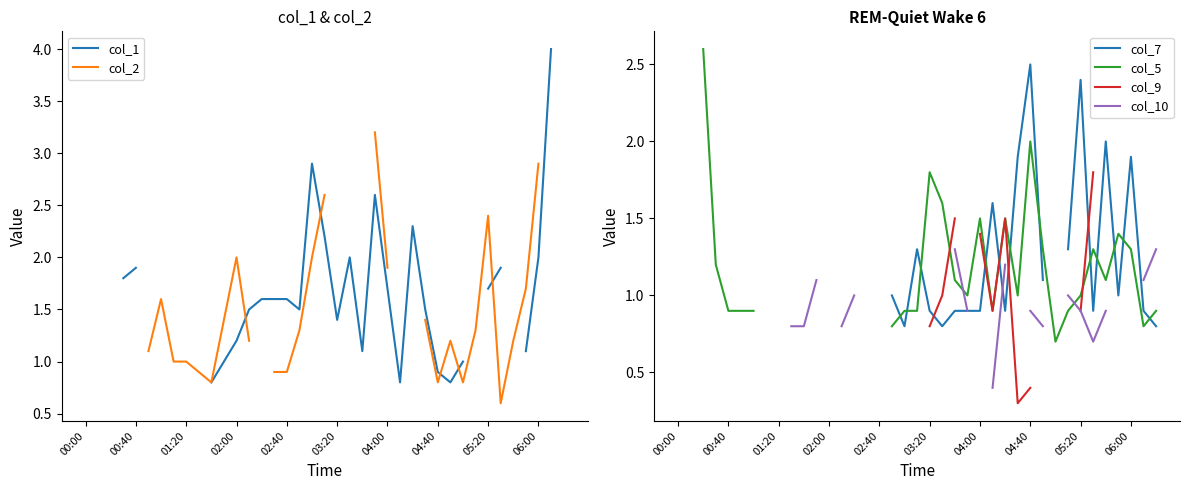

Does the chart have visible grid lines?

No